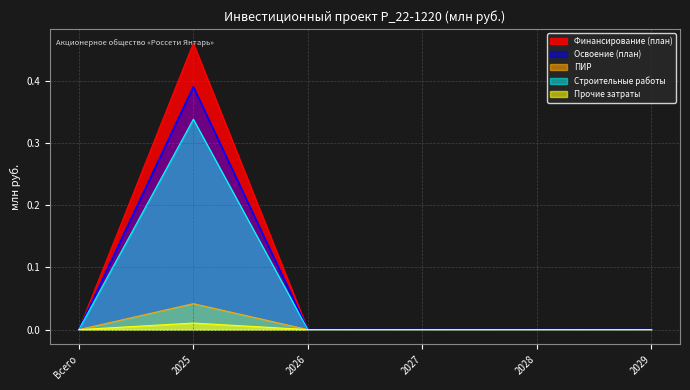

At how many categories does at least one series exceed 0?

1